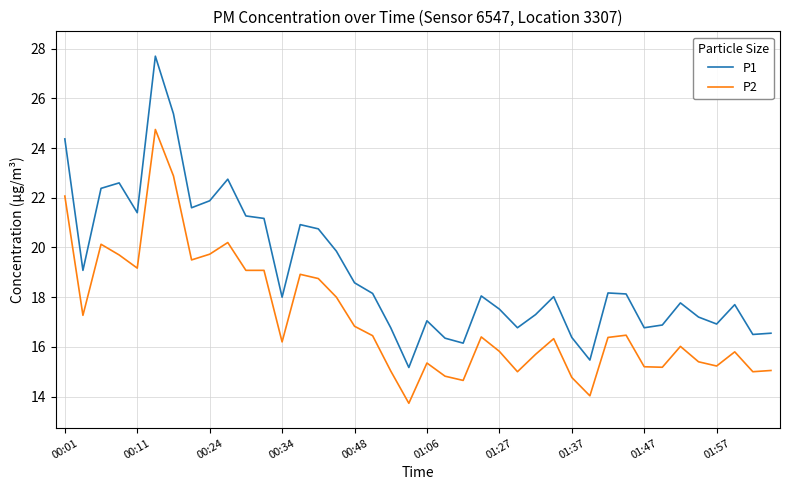

Rank the series by their average value, from highest to lowest.

P1, P2